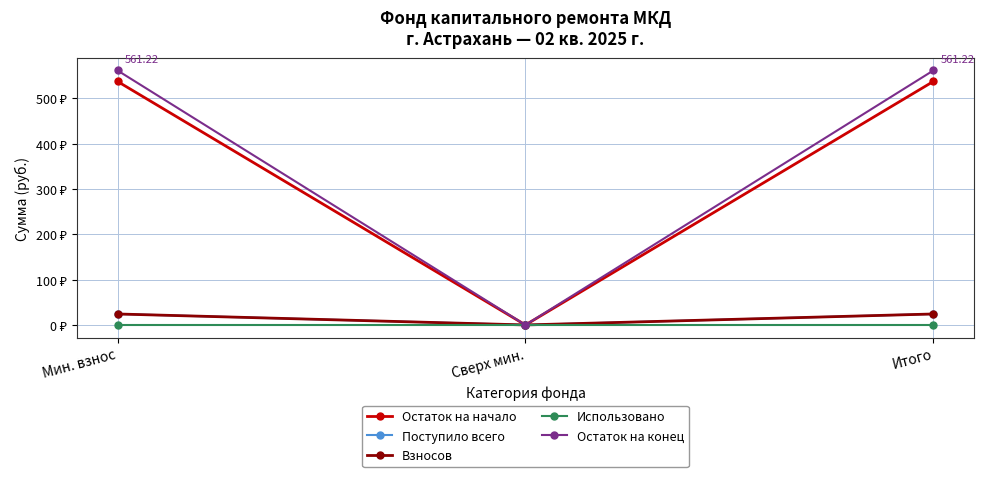

Is this an area chart (filled region under the line)?

No